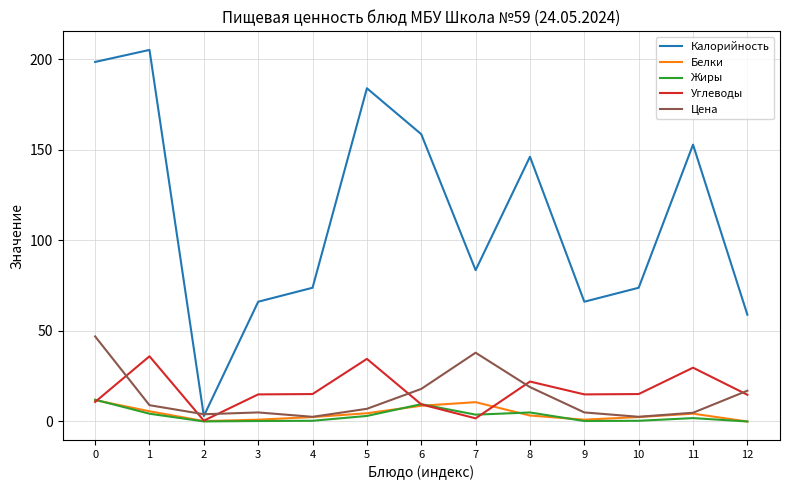

What is the difference between the maximum and minimum values in the Жиры series?

12.0